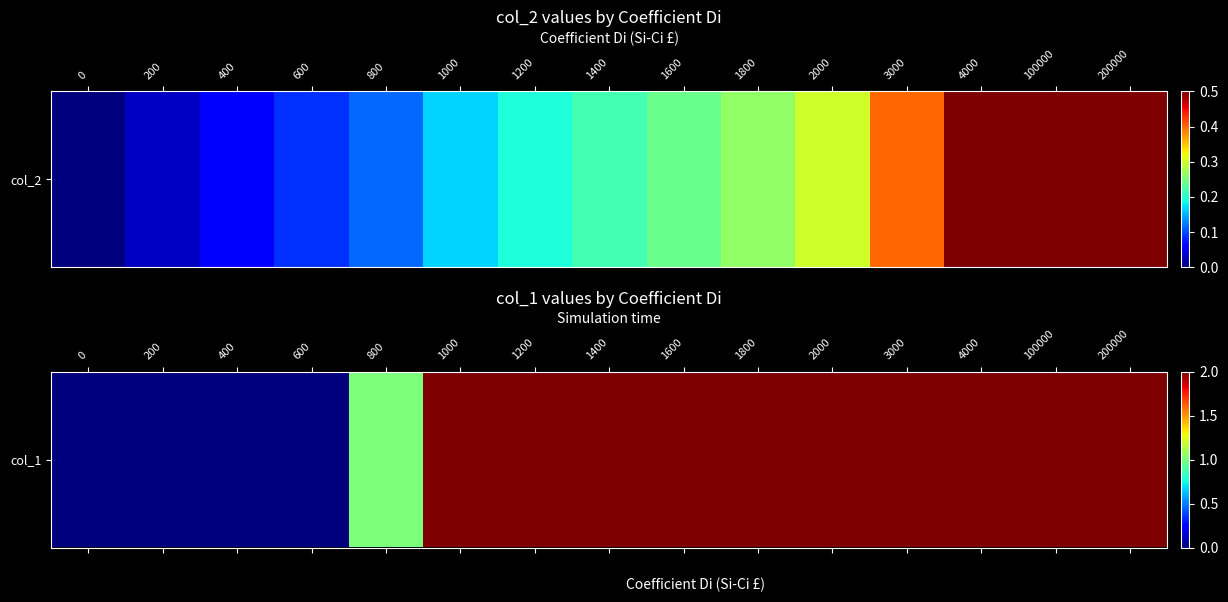

Reading left to right, what are all the values shown in this chart?

0=0	200=0	400=0	600=0	800=1	1000=2	1200=2	1400=2	1600=2	1800=2	2000=2	3000=2	4000=2	100000=2	200000=2